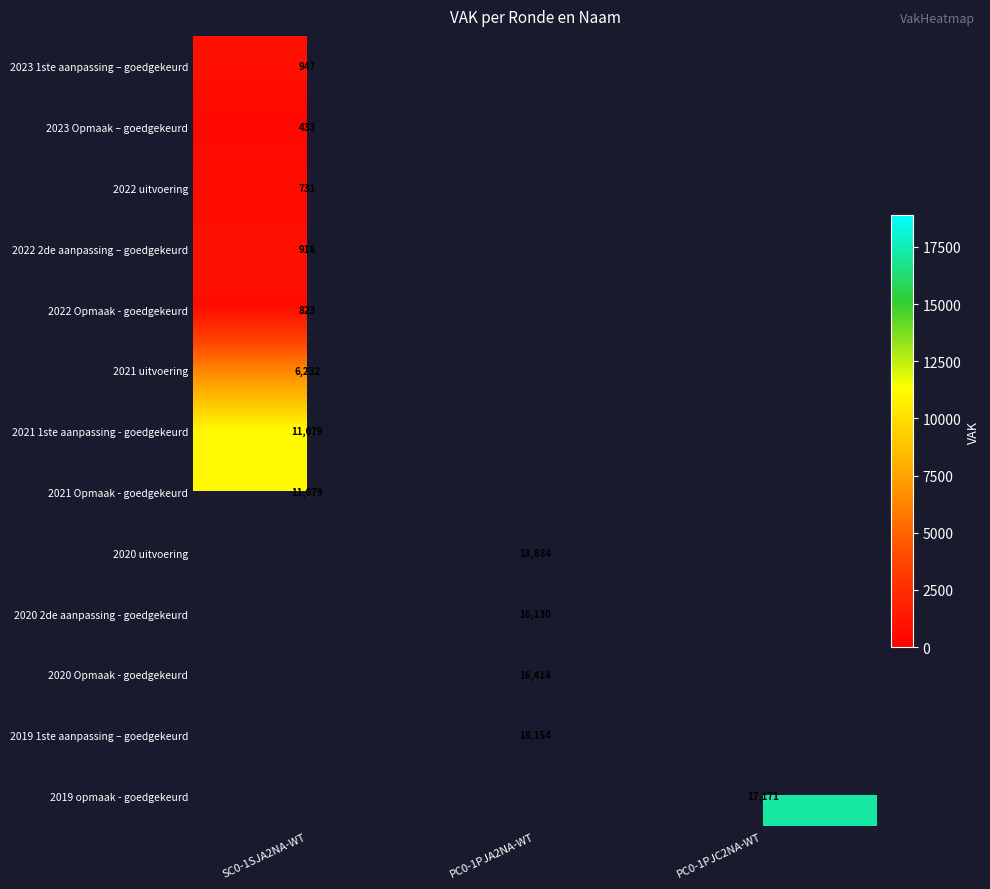

Between PC0-1PJC2NA-WT and PC0-1PJA2NA-WT, which is larger?

PC0-1PJA2NA-WT